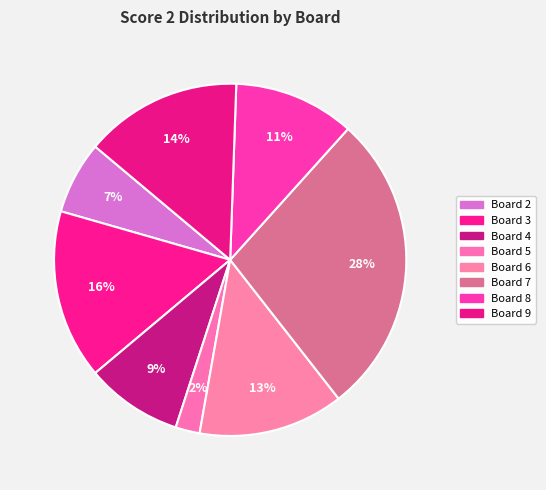

How many segments does this pie chart have?

8